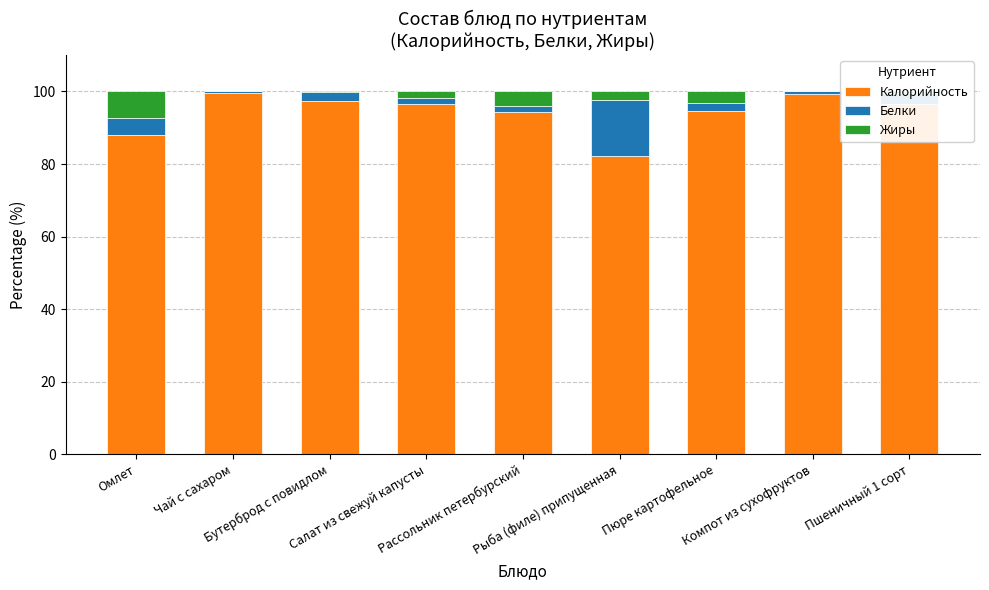

What is the total value across all series at Омлет?

100.0